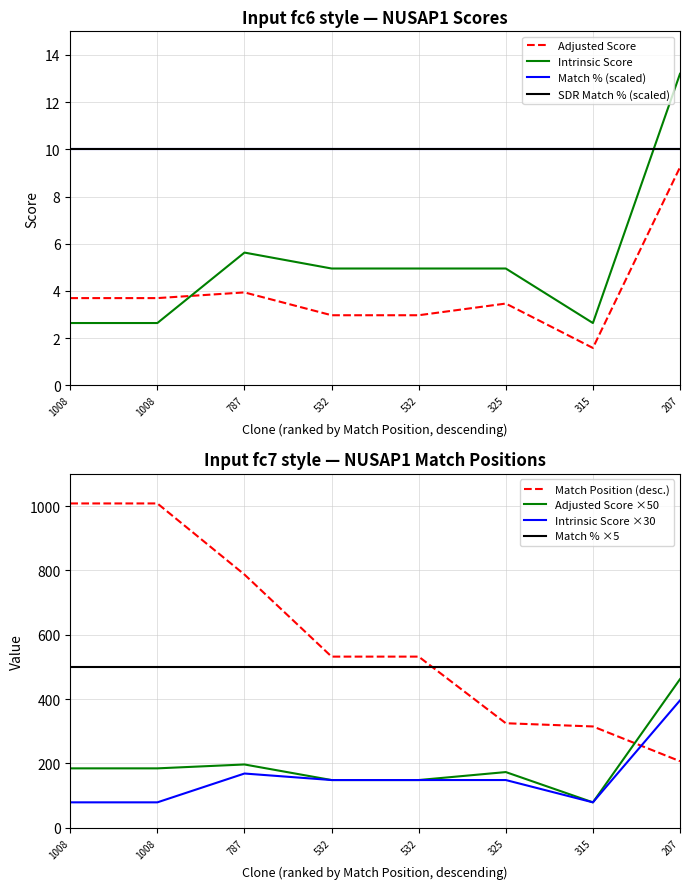

Which series has the largest total across all categories?

Match Position